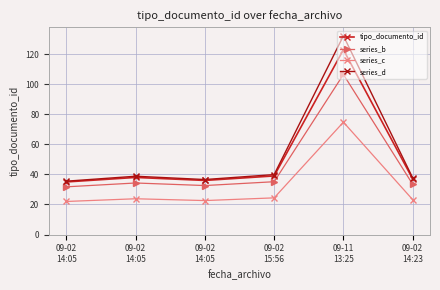

What is the lowest value of the tipo_documento_id series?

35.0